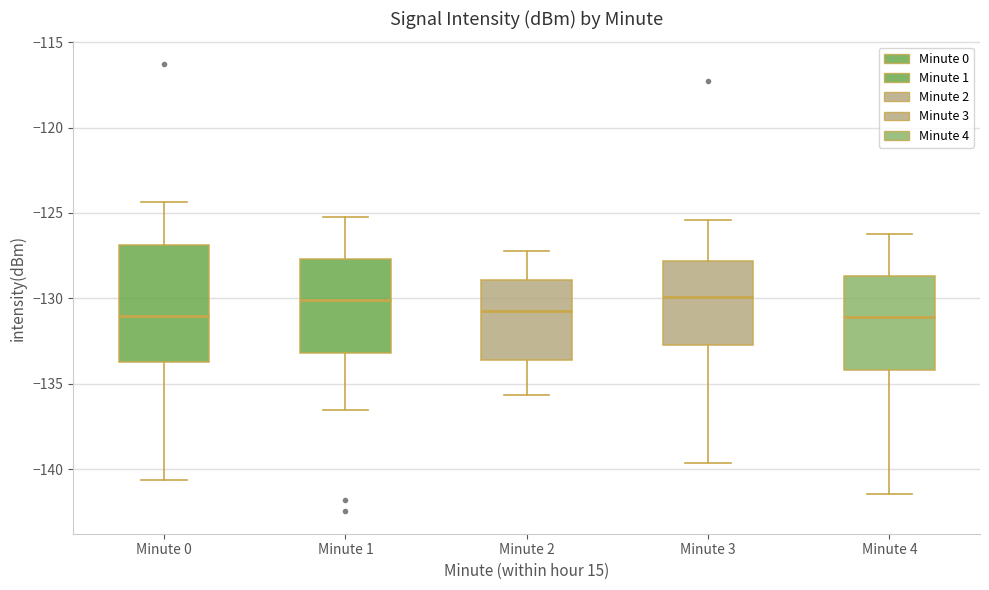

Where is the upper edge of the box for Minute 1 on the y-axis? The values are not printed on the chart, so give them approximately, as read against the axis.

-127.5